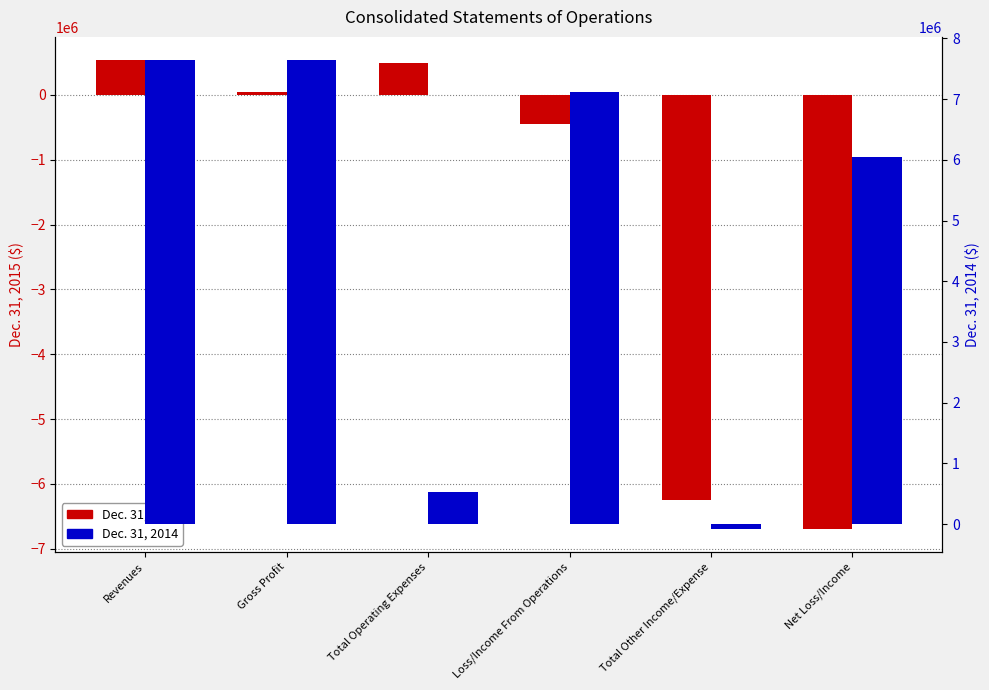

Which series has the largest range (max minus min)?

Dec. 31, 2014